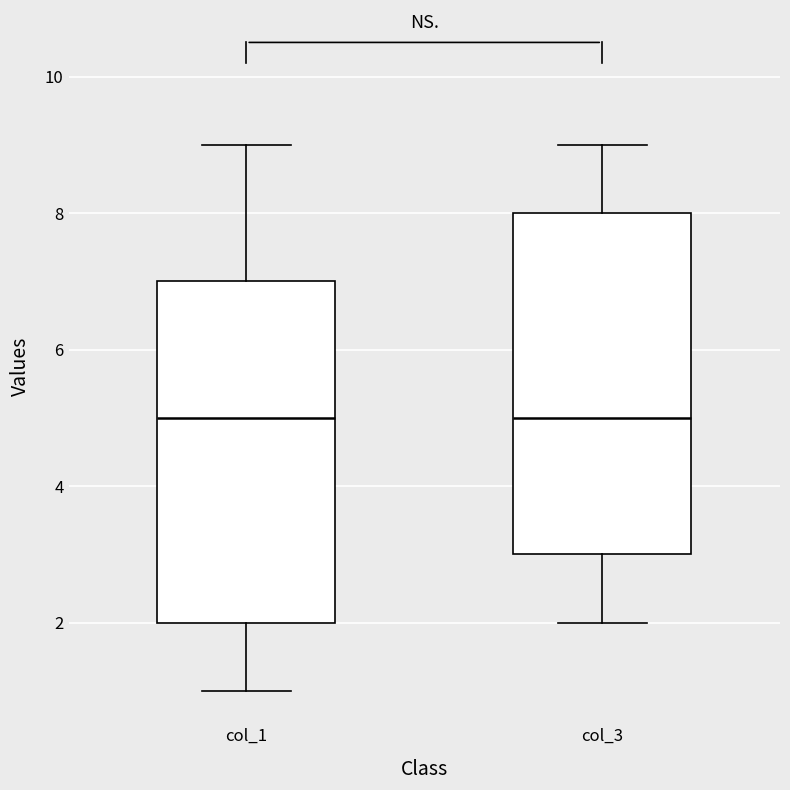

Reading left to right, read every box against the y-axis: the position of its median line, the range the box covers, and the ends of its whiskers. The values are not printed on the chart, so give them approximately, as read against the axis.

col_1: median 5, box 2 to 7, whiskers 1 to 9
col_3: median 5, box 3 to 8, whiskers 2 to 9